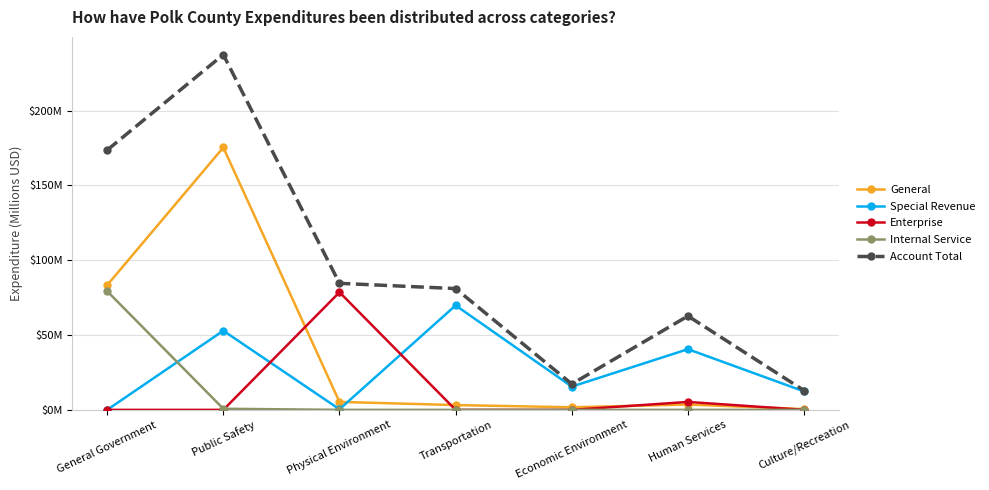

Is this an area chart (filled region under the line)?

No